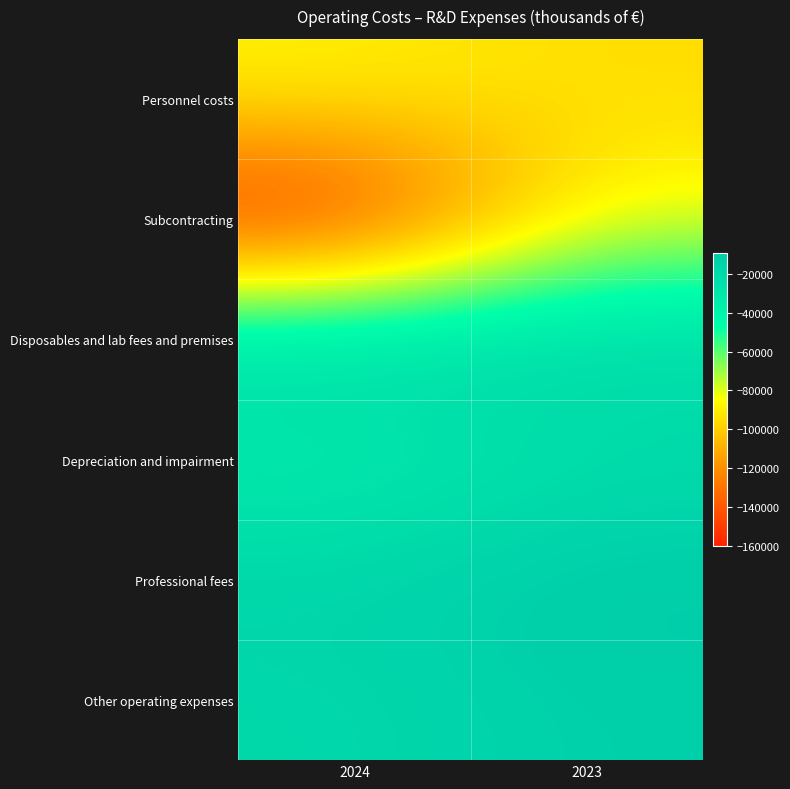

What is the total value across all series at 2023?

-241294